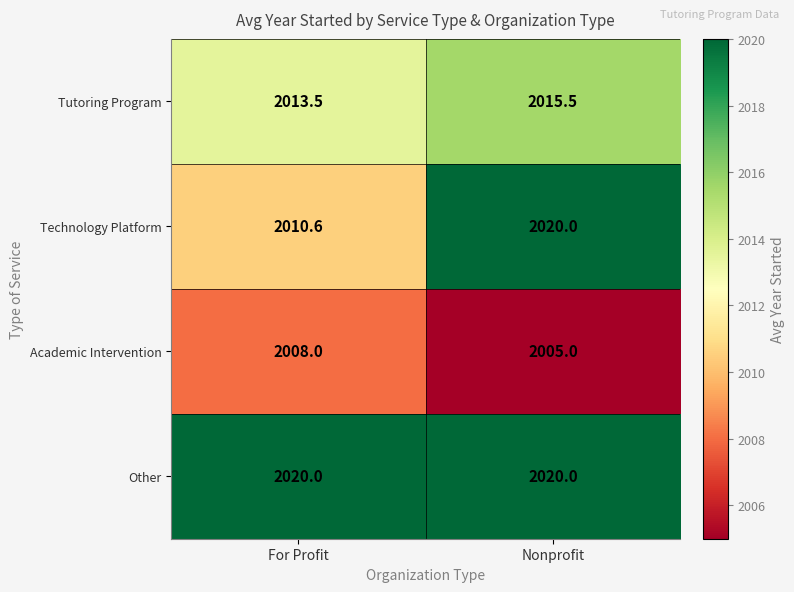

Is it true that Technology Platform equals 3344.1 at For Profit?

False